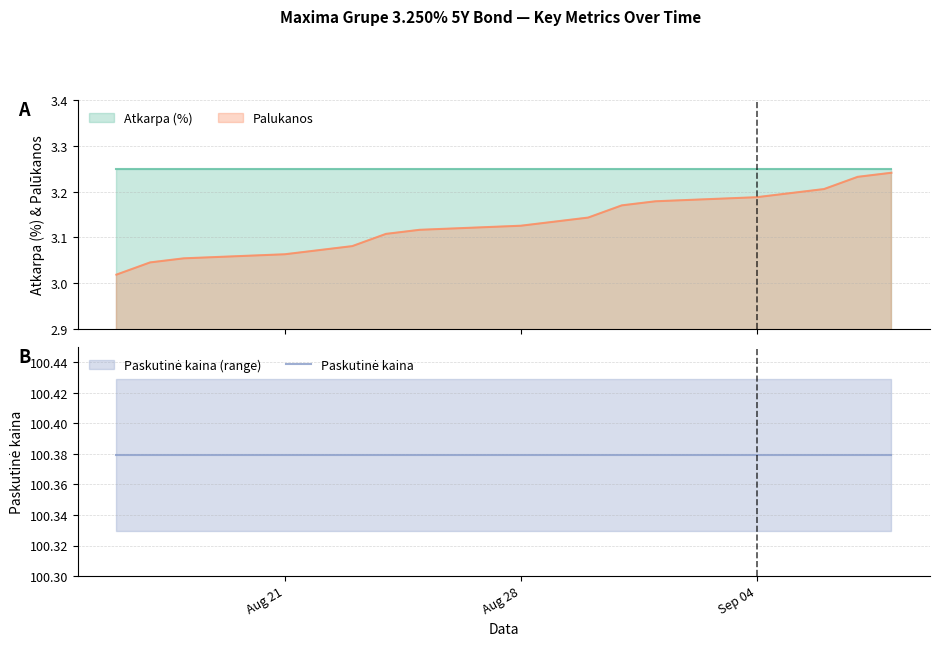

At which label is Palukanos closest to 3?

2023-08-16